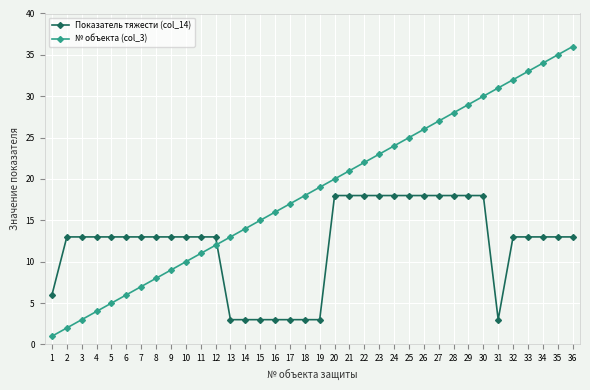

Which series has the largest total across all categories?

№ объекта (col_3)